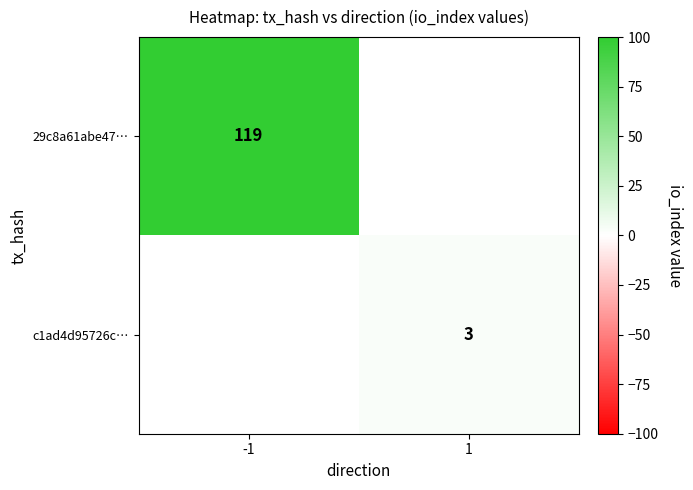

True or false: c1ad4d95726c… has a value of 1 at 1.

False